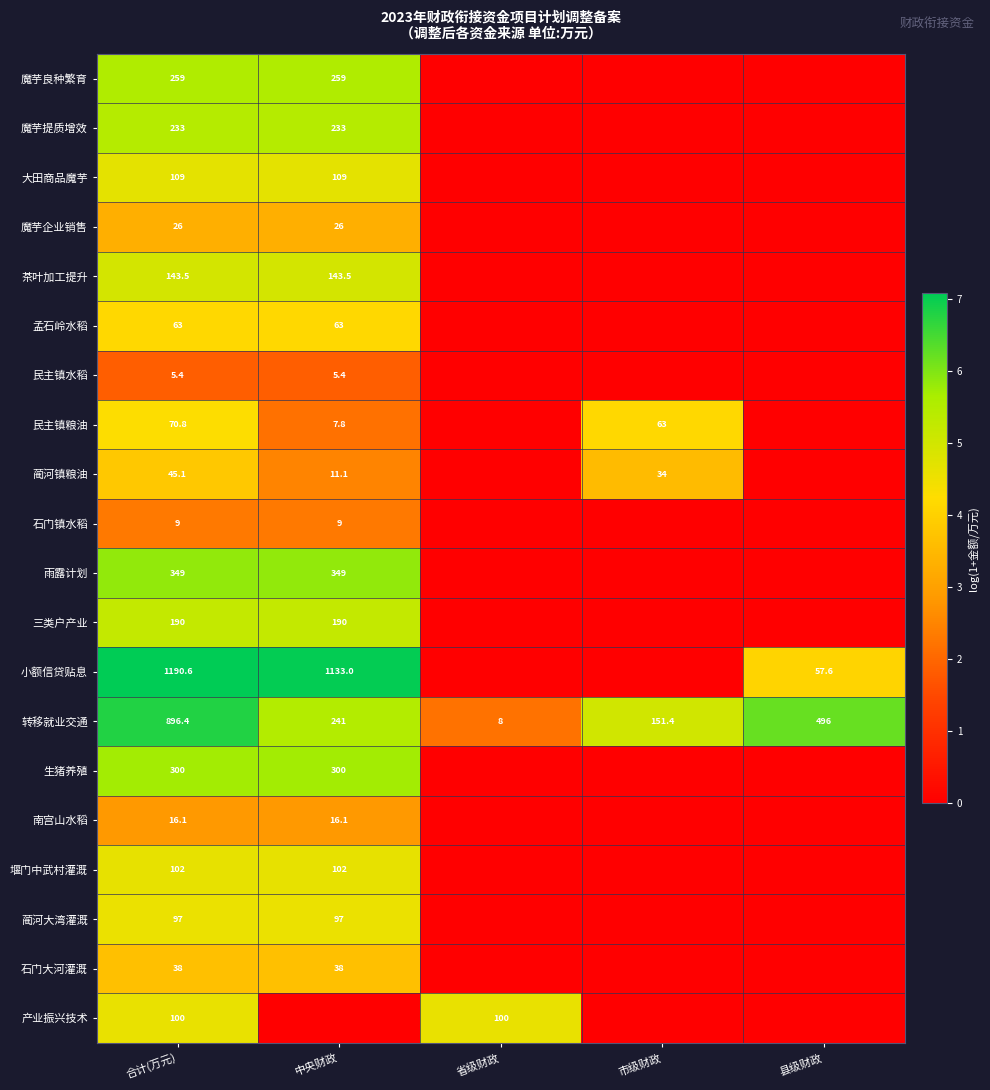

The value of 蔺河大湾灌溉 at 合计(万元) is 97.0. True or false?

True